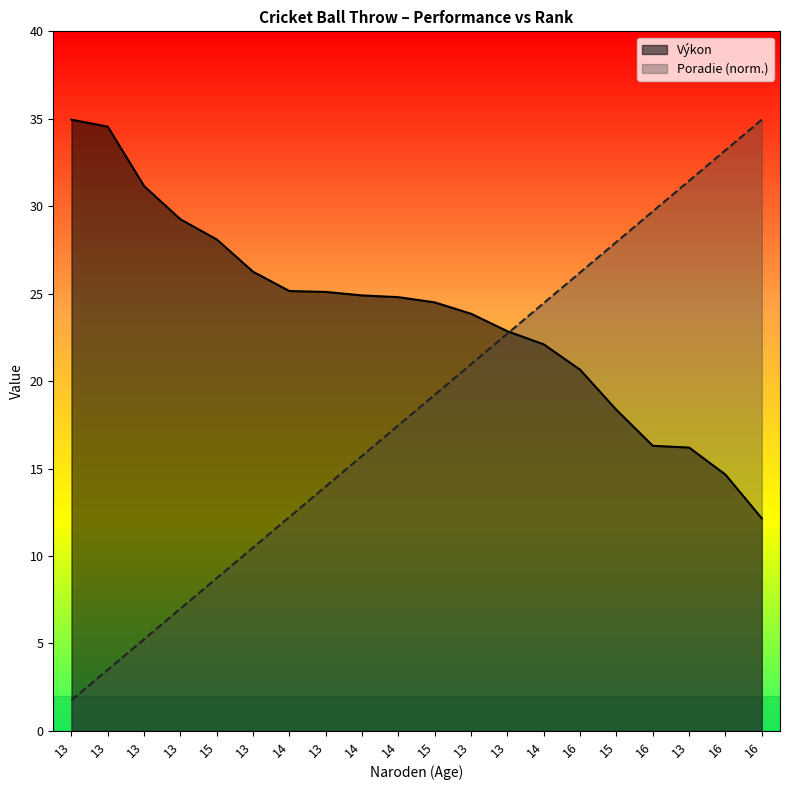

What value does the Poradie series have at 13?

10.5